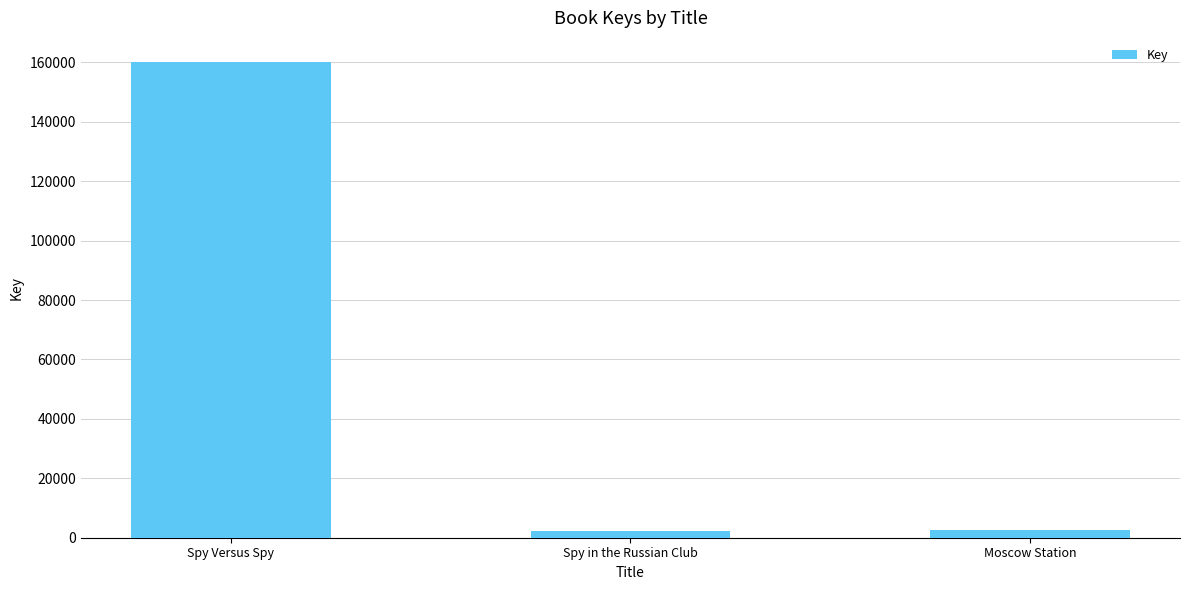

What is the value of the 3rd bar from the left?

2731